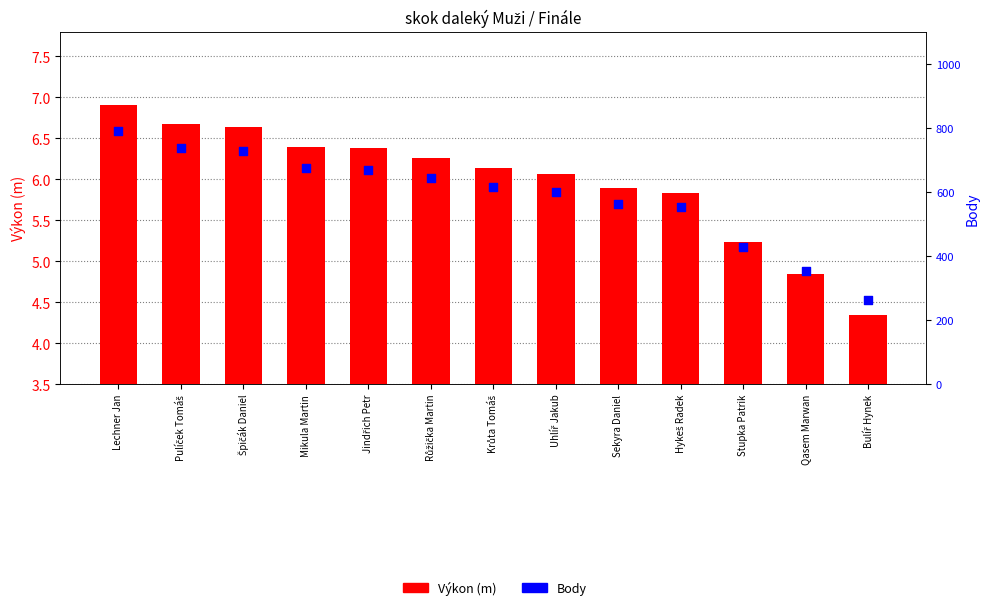

At which category is the sum across all series the highest?

Lechner Jan